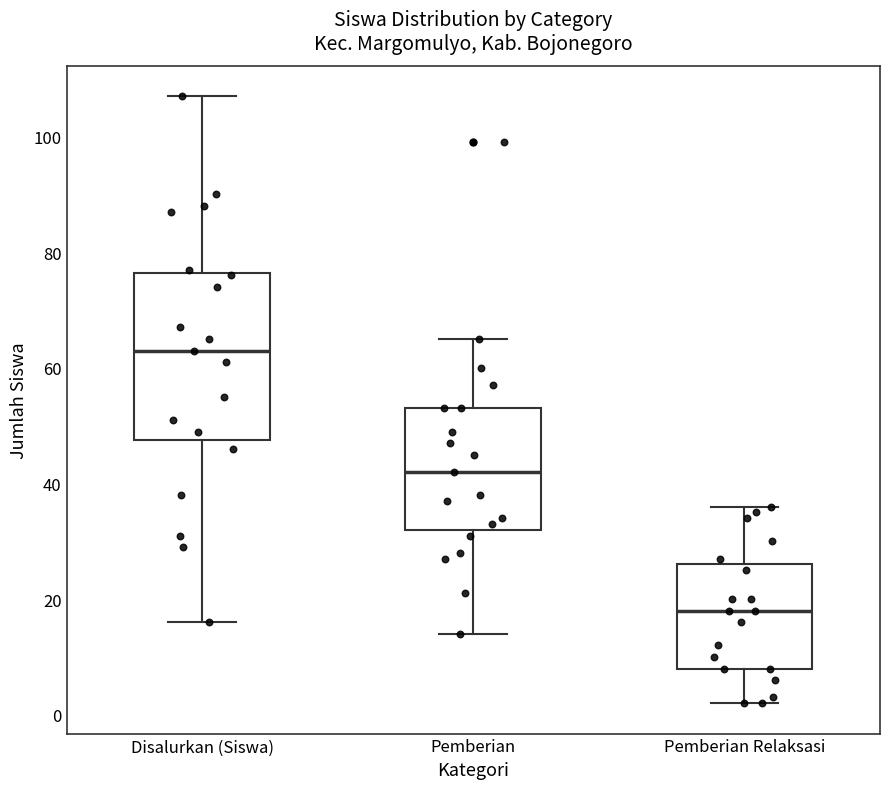

Reading left to right, transcribe this box plot: for each box, give where its median line is, the range the box spans, and where its two whiskers end, as read against the y-axis. The values are not printed on the chart, so give them approximately, as read against the axis.

Disalurkan (Siswa): median 64, box 48 to 76, whiskers 16 to 108
Pemberian: median 42, box 32 to 54, whiskers 14 to 66
Pemberian Relaksasi: median 18, box 8 to 26, whiskers 2 to 36